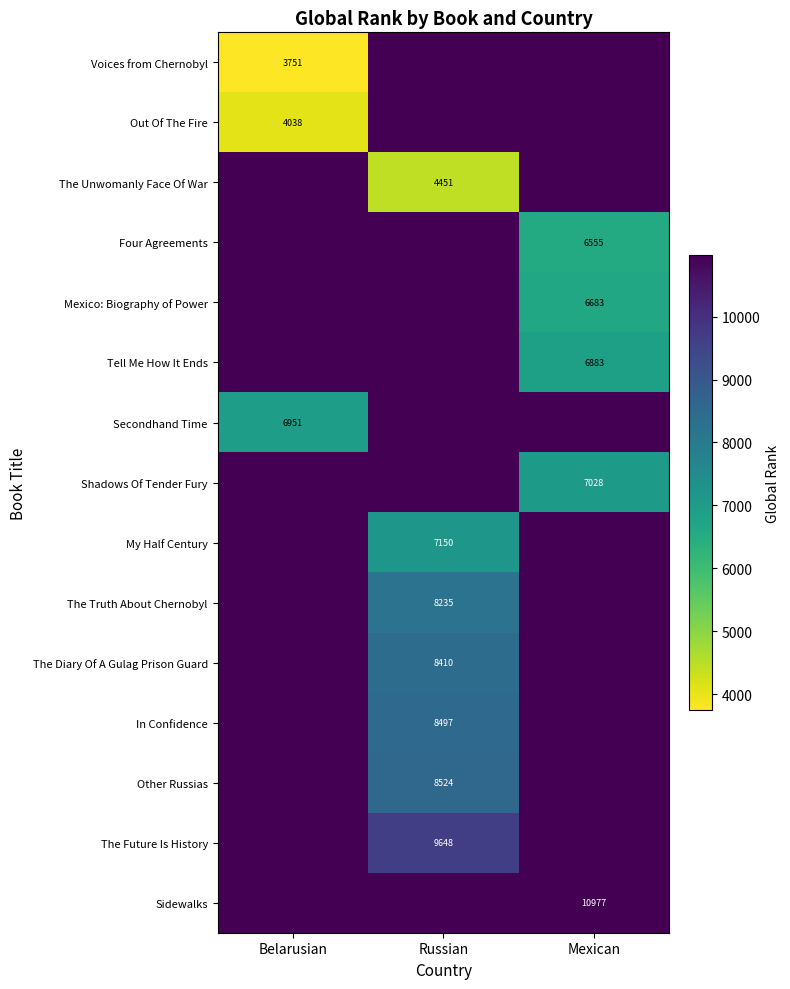

The The Diary Of A Gulag Prison Guard series shows 2972 at Russian. True or false?

False